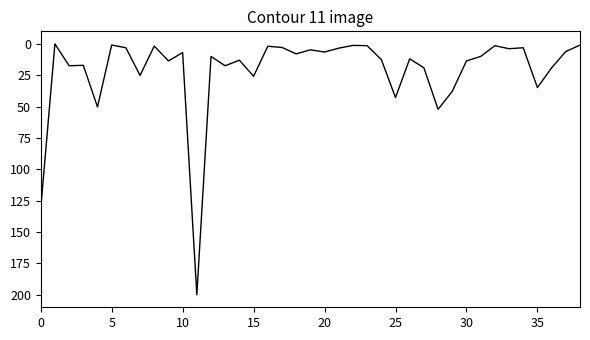

What is the maximum value shown in the chart?

200.0